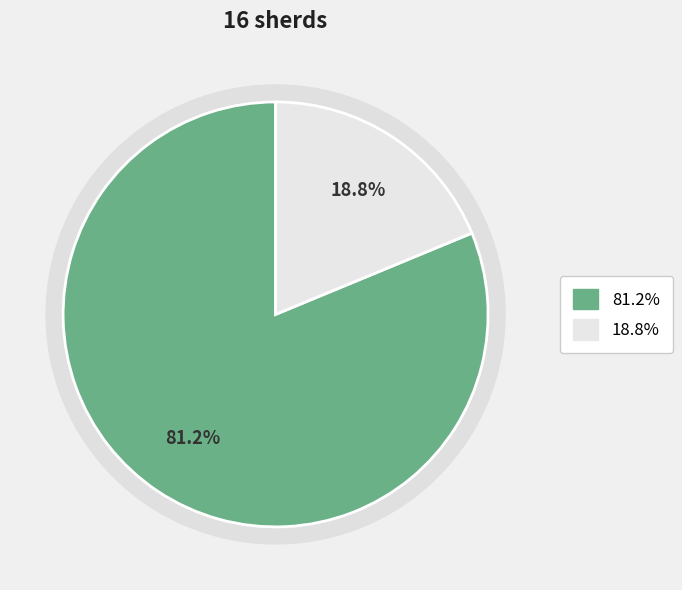

What percentage is the Rim + body slice, to the nearest percent?

81%